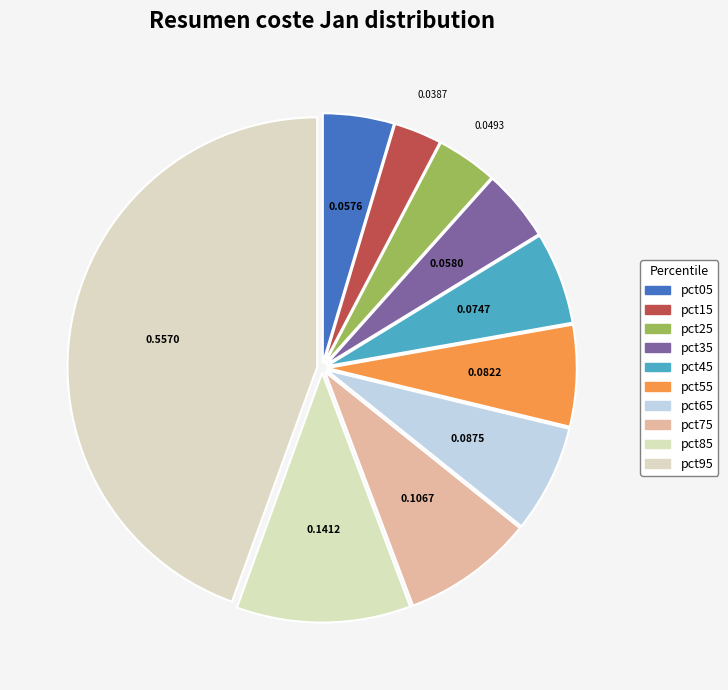

To the nearest percent, what is the combined percentage of pct45 and pct35?

11%